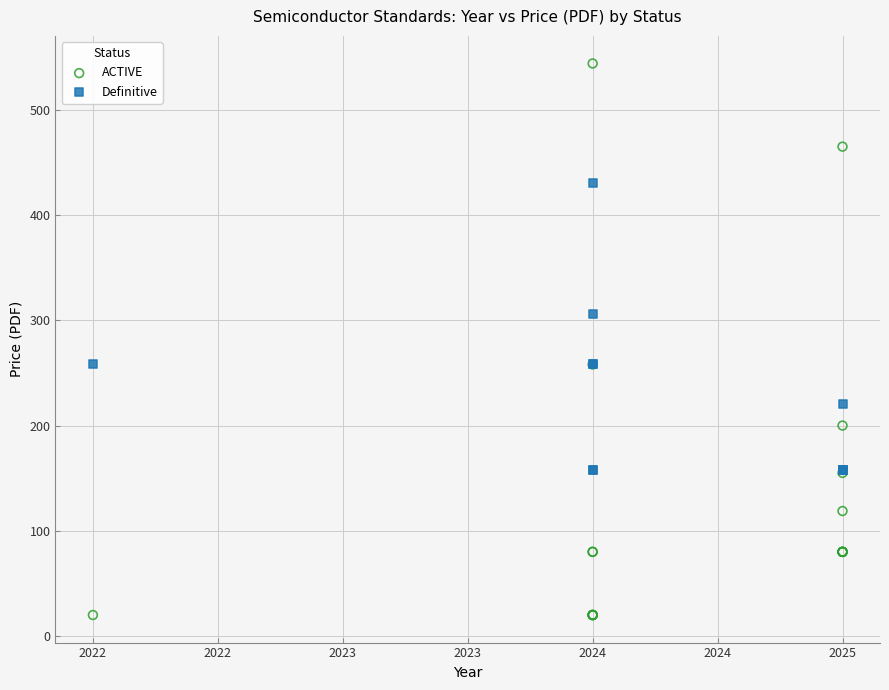

Which series has the largest Y range (max minus min)?

ACTIVE